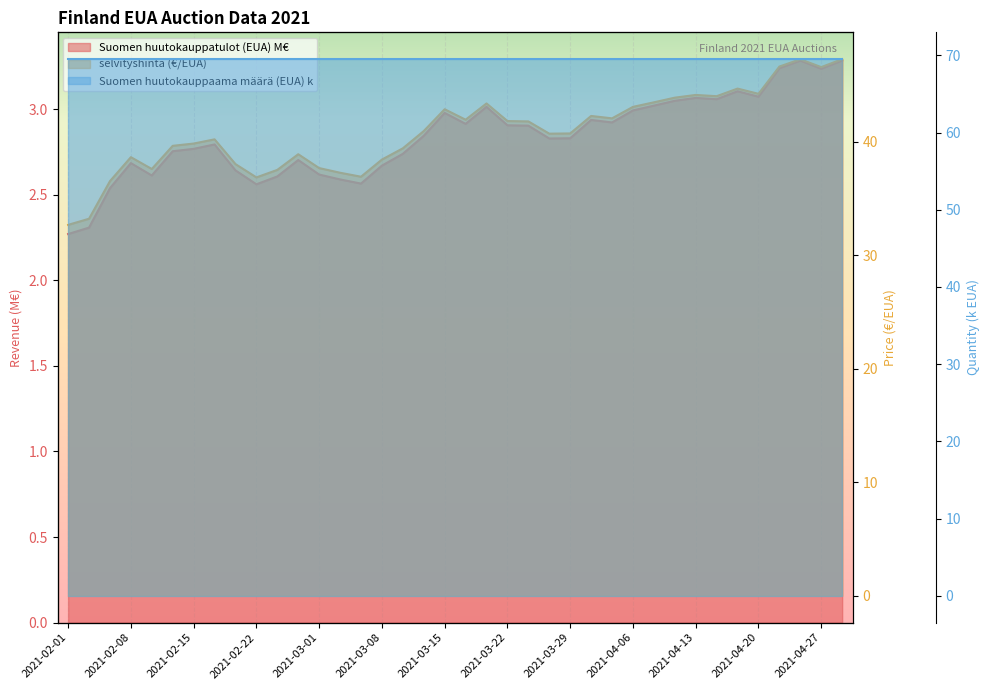

What is the average value of the selvityshinta (€/EUA) series?

40.8